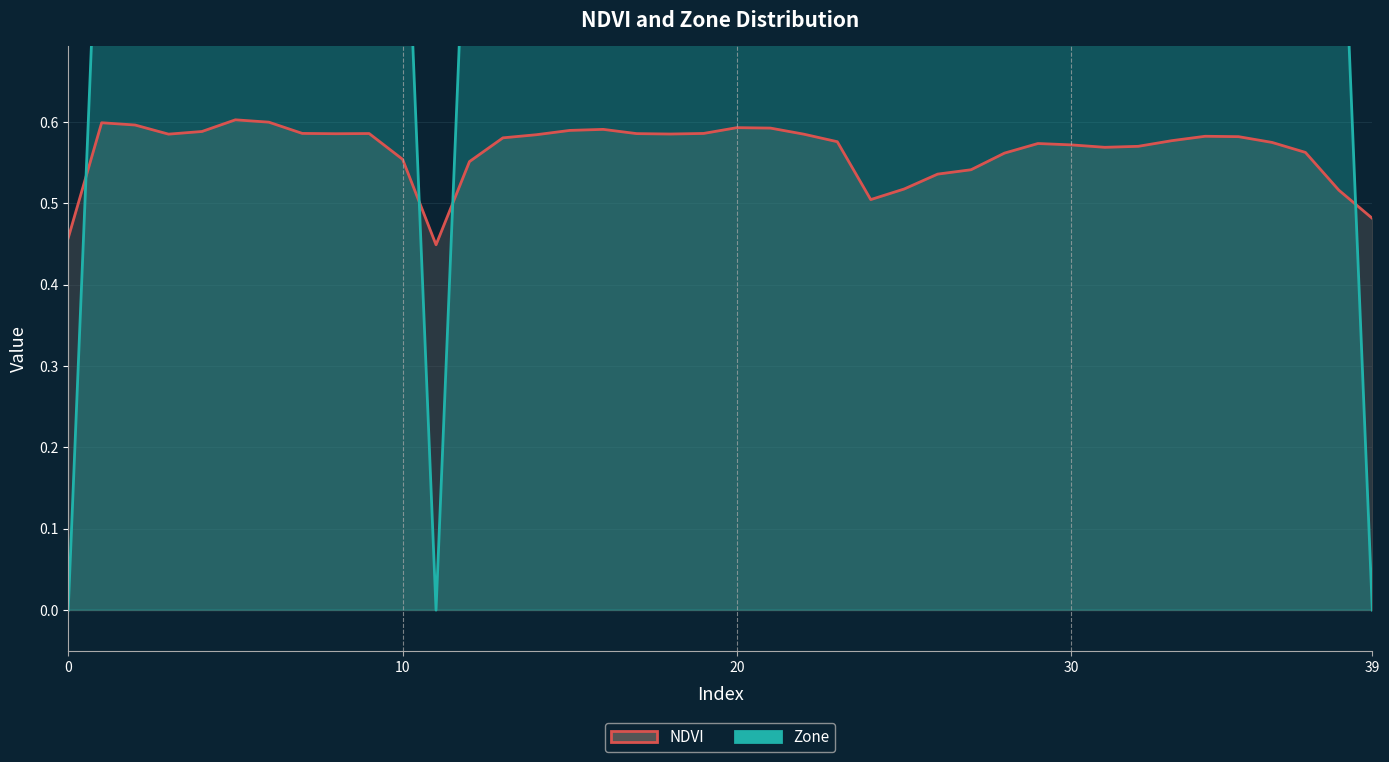

Is the value of Zone at 28 greater than the value of NDVI at 6?

Yes